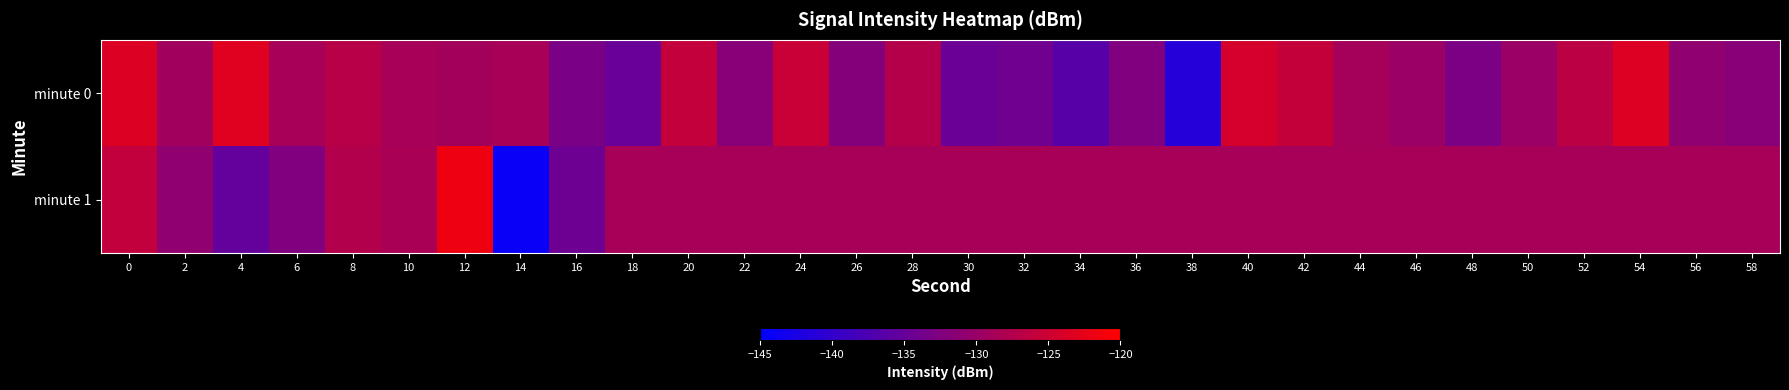

What is the difference between the highest and lowest values at 58?

2.9